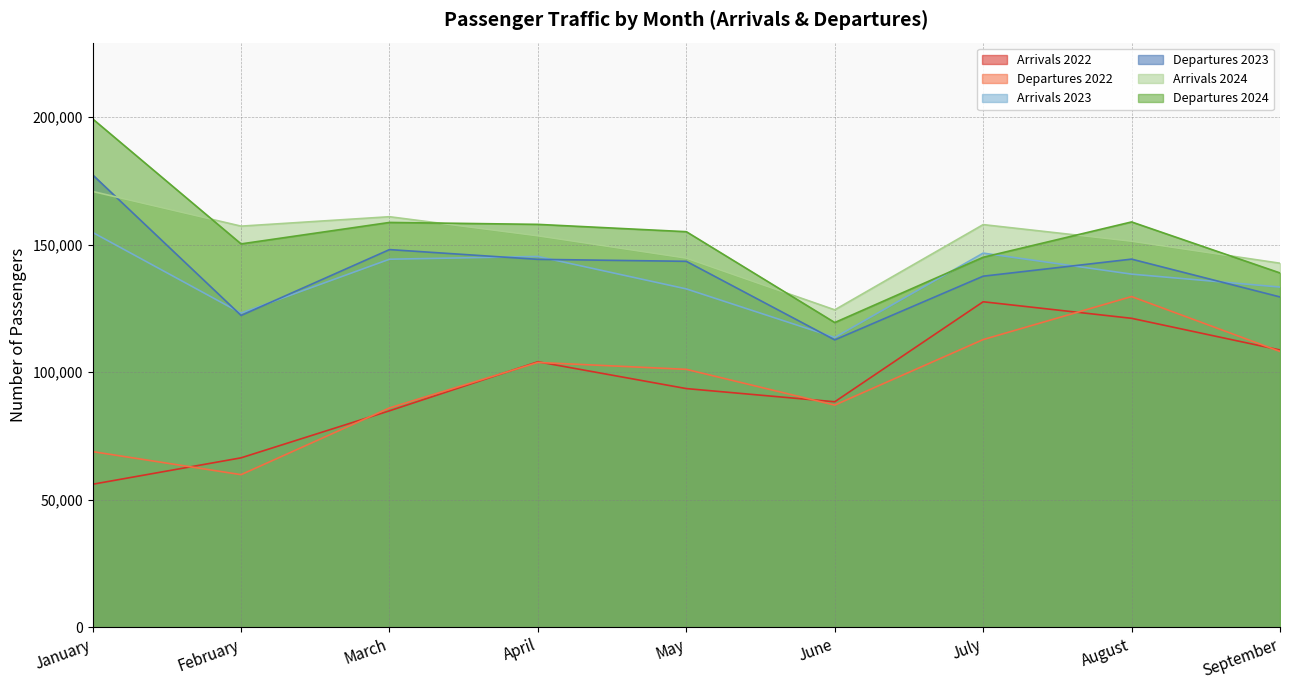

Which series changed the most between February and May?

Departures 2022